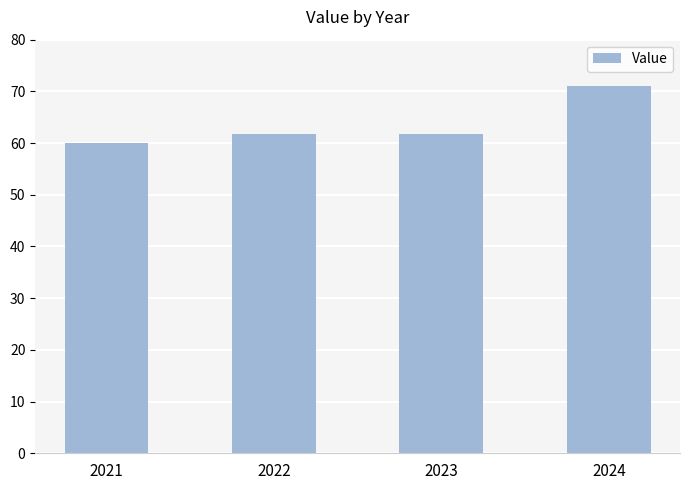

What is the sum of all values?

254.4